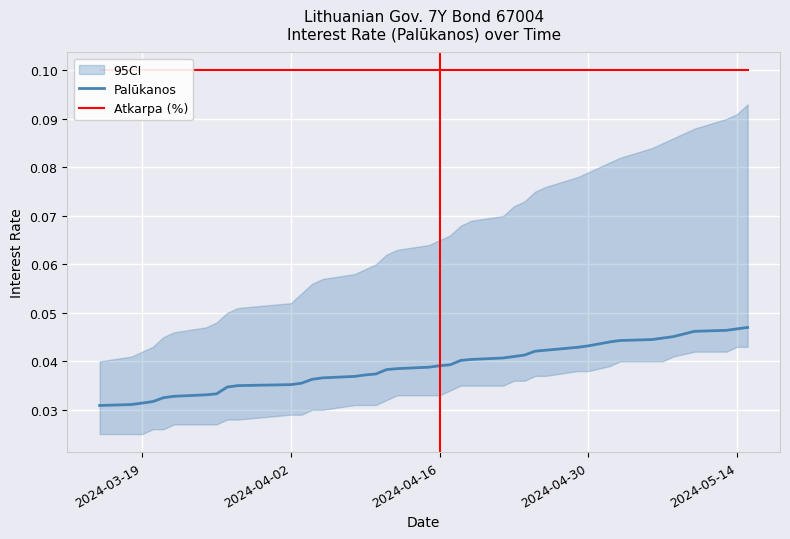

The value of Atkarpa (%) at 18 is 0.2. True or false?

False